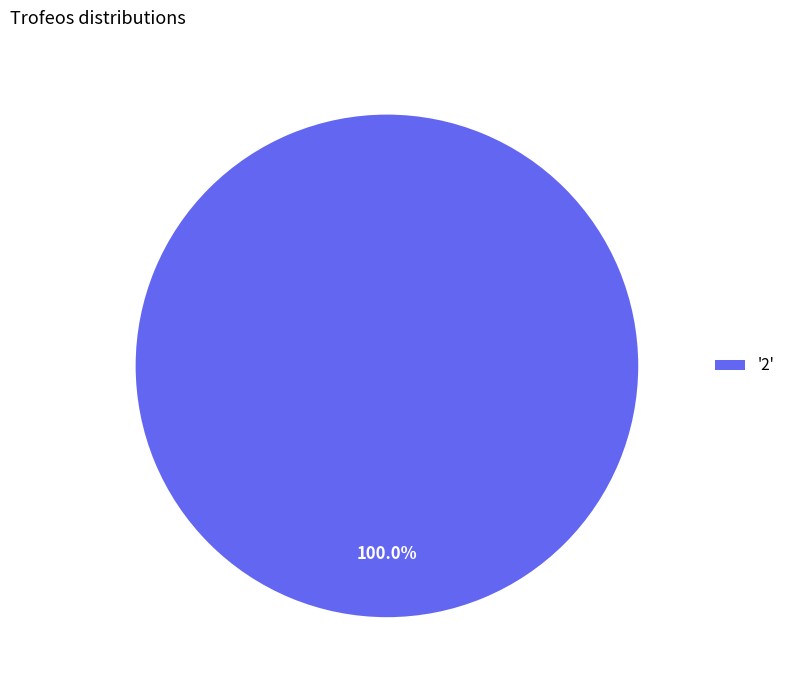

Does '2' represent more than half of the total?

Yes